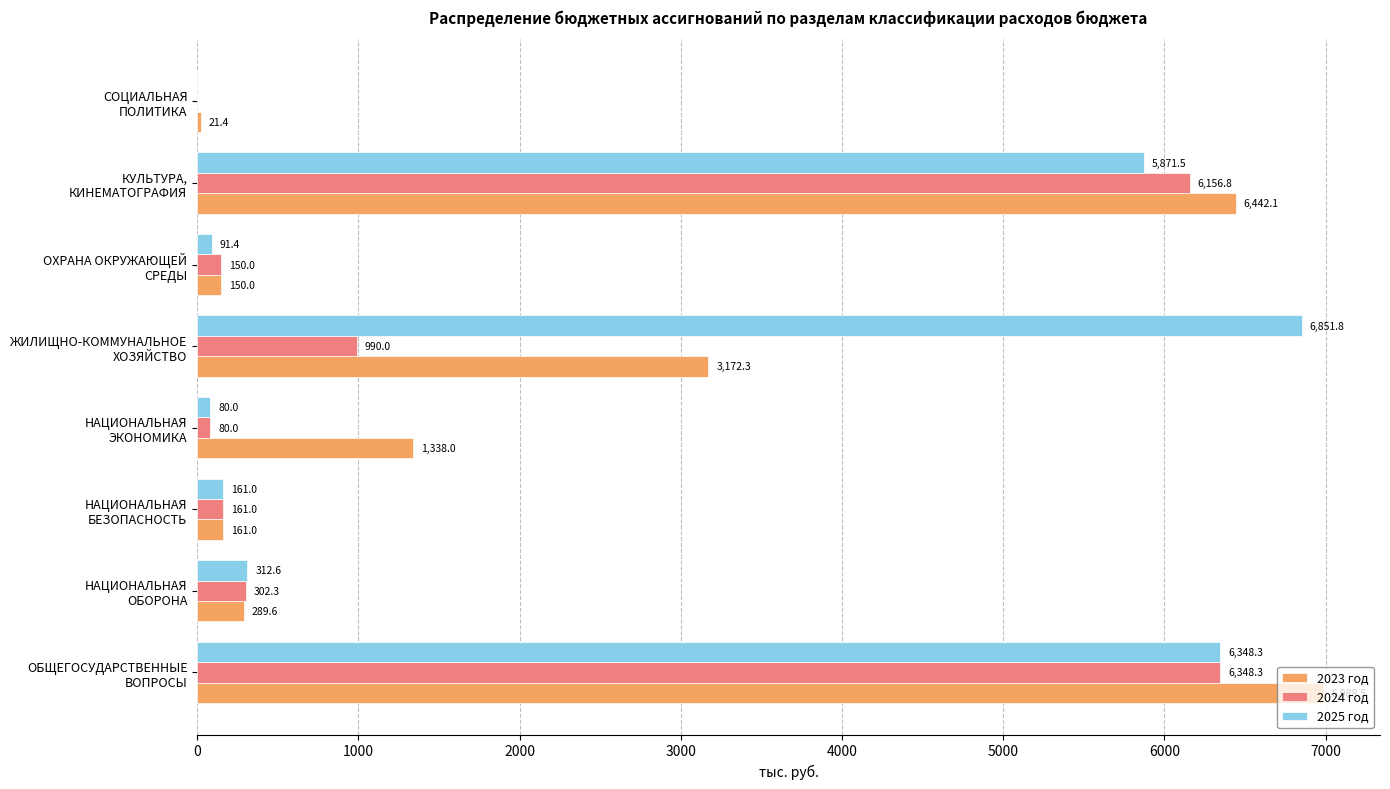

Which series has the largest total across all categories?

2025 год